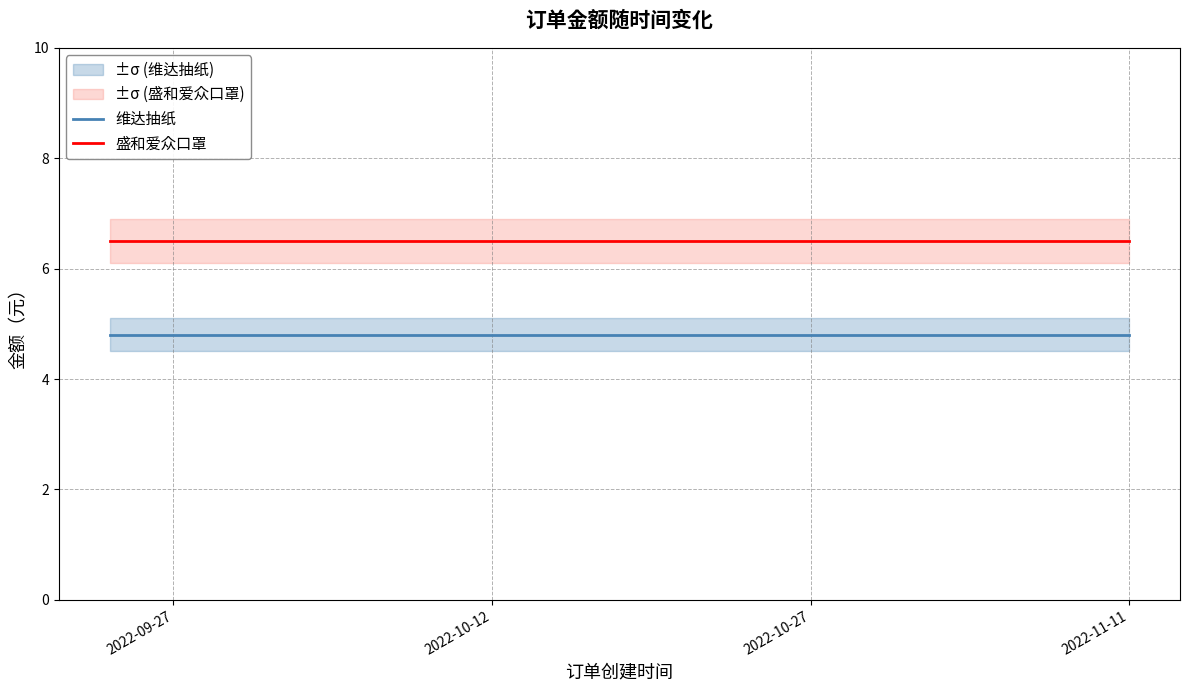

What is the highest value of the 维达抽纸 series?

4.8